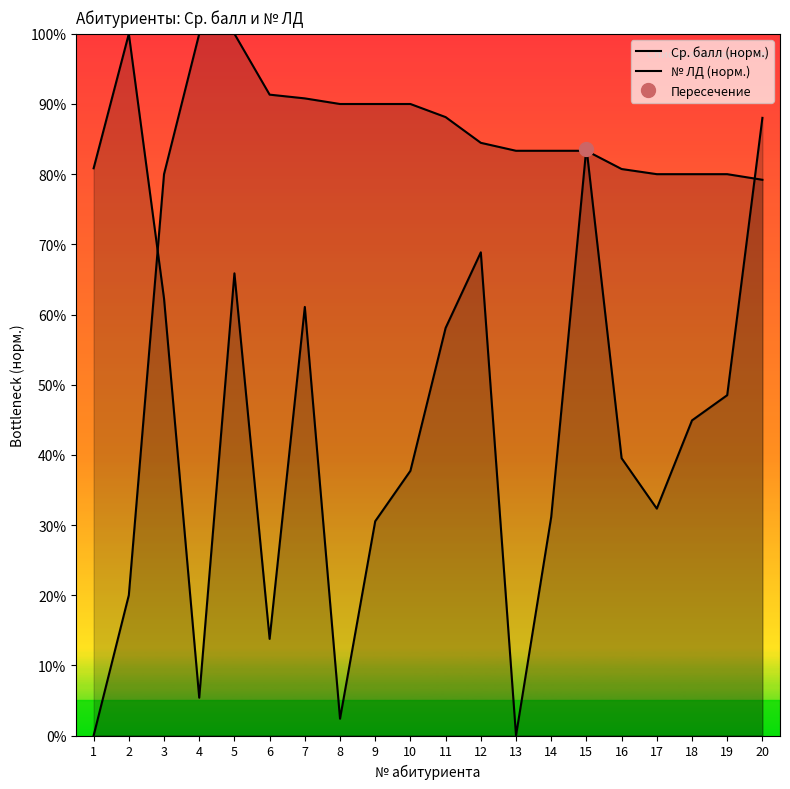

What are all the series names shown in the legend?

Ср. балл (норм.), № ЛД (норм.)